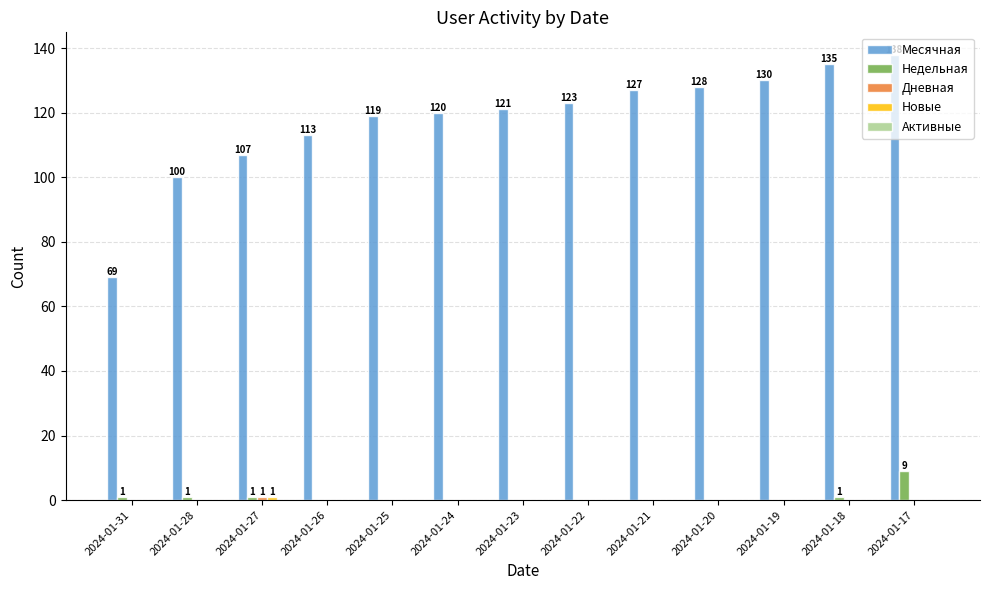

At which category does the chart reach its peak across all series?

2024-01-17